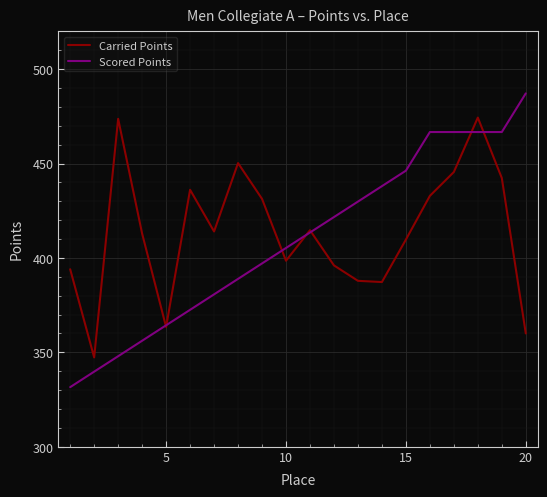

What is the difference between the second highest and minimum values in the Scored Points series?

135.1